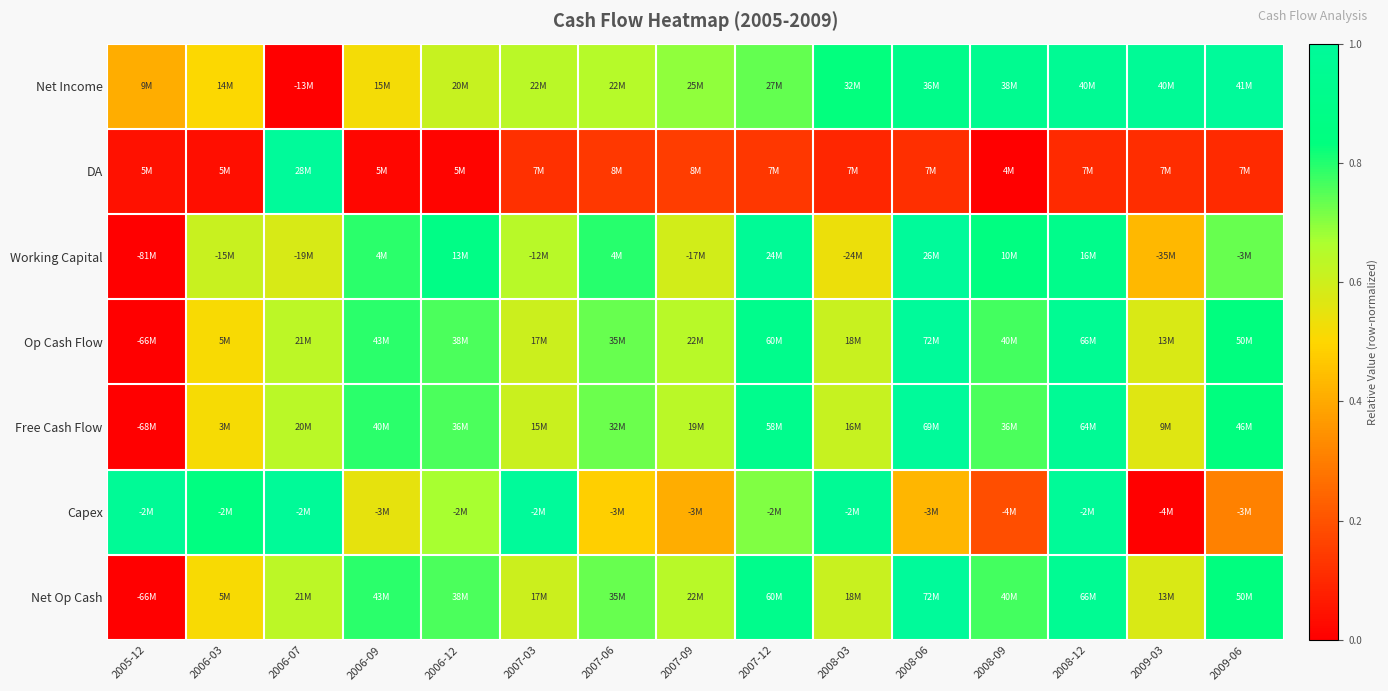

What is the difference between the highest and lowest values at 2008-03?

0.9